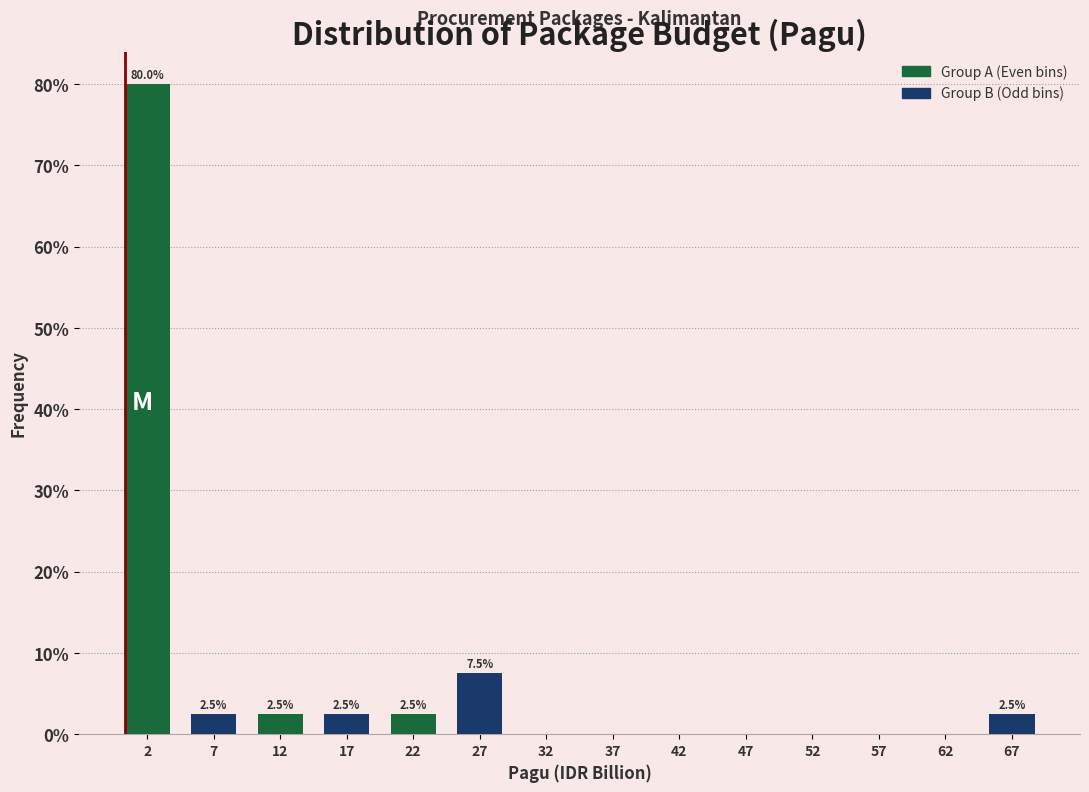

Over which range of the x-axis is the bar tallest?

0 to 5